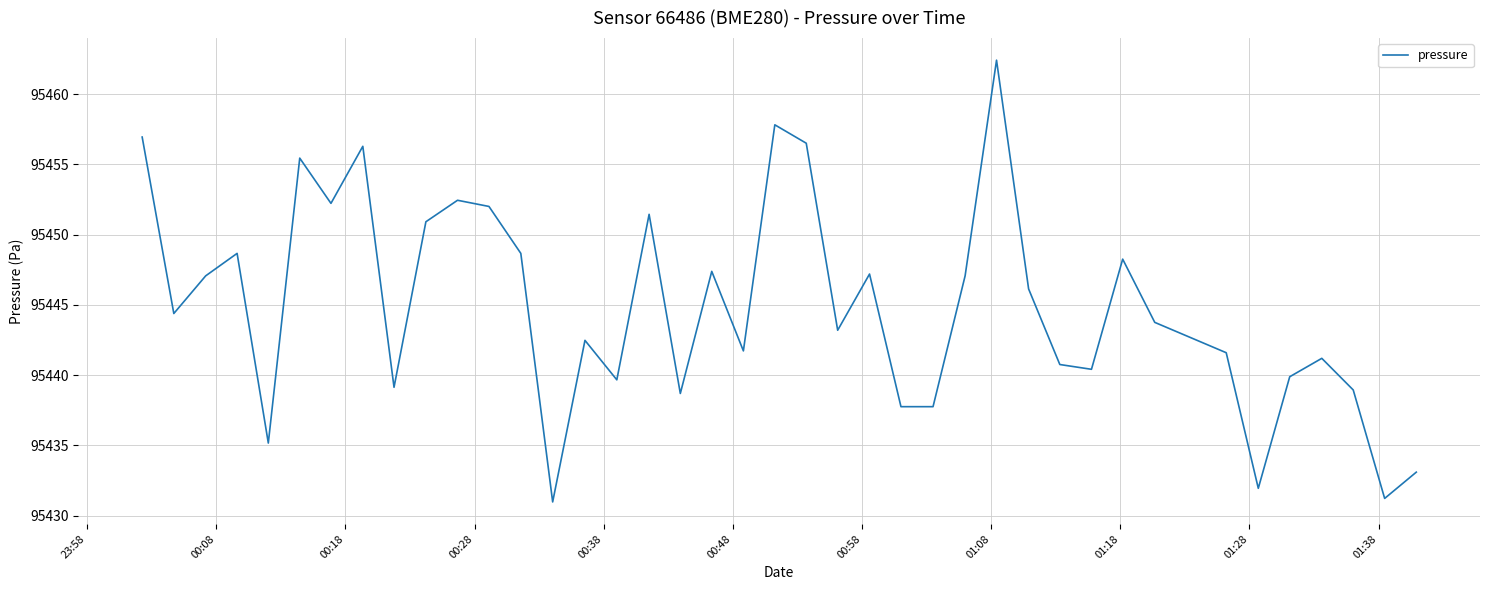

What is the greatest value displayed?

95462.4